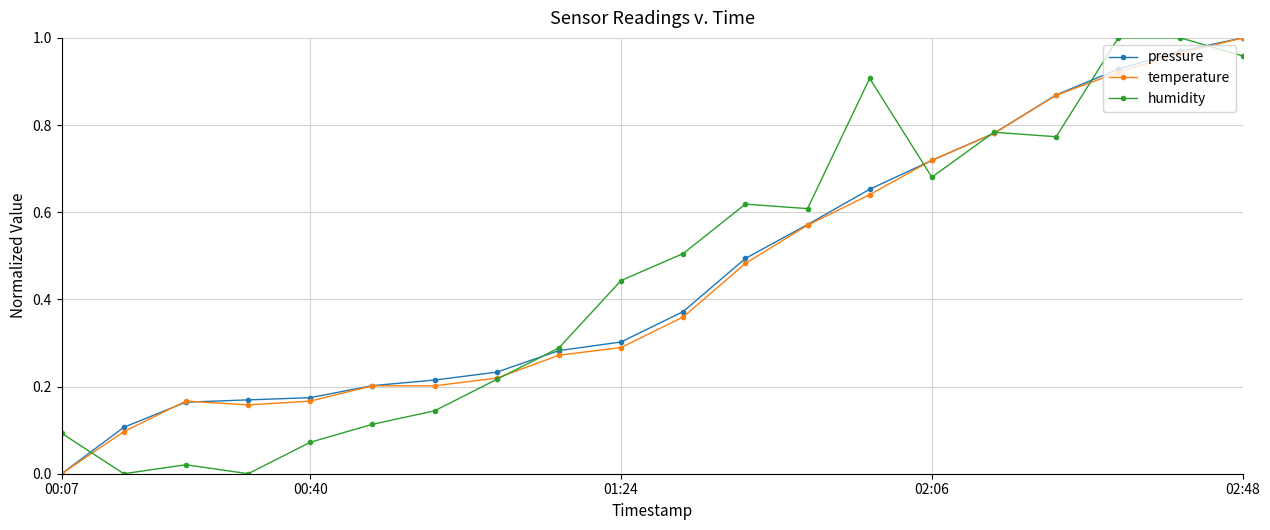

True or false: temperature has more than 0 interior local peaks.

True